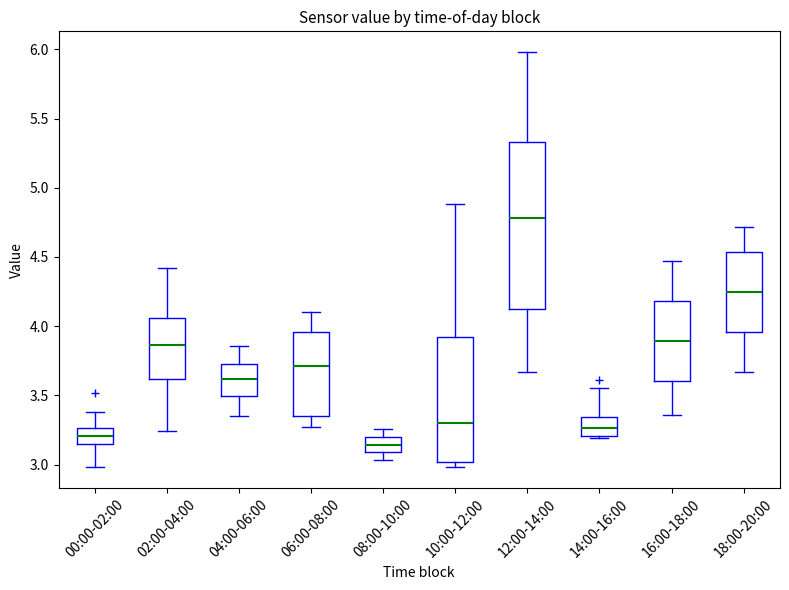

Reading left to right, transcribe this box plot: for each box, give where its median line is, the range the box spans, and where its two whiskers end, as read against the y-axis. The values are not printed on the chart, so give them approximately, as read against the axis.

00:00-02:00: median 3.20, box 3.15 to 3.25, whiskers 3.00 to 3.40
02:00-04:00: median 3.85, box 3.60 to 4.05, whiskers 3.25 to 4.40
04:00-06:00: median 3.60, box 3.50 to 3.75, whiskers 3.35 to 3.85
06:00-08:00: median 3.70, box 3.35 to 3.95, whiskers 3.25 to 4.10
08:00-10:00: median 3.15, box 3.10 to 3.20, whiskers 3.05 to 3.25
10:00-12:00: median 3.30, box 3.00 to 3.95, whiskers 3.00 (just below the box's lower edge) to 4.90
12:00-14:00: median 4.80, box 4.15 to 5.35, whiskers 3.65 to 6.00
14:00-16:00: median 3.25, box 3.20 to 3.35, whiskers 3.20 (just below the box's lower edge) to 3.55
16:00-18:00: median 3.90, box 3.60 to 4.20, whiskers 3.35 to 4.45
18:00-20:00: median 4.25, box 3.95 to 4.55, whiskers 3.65 to 4.70